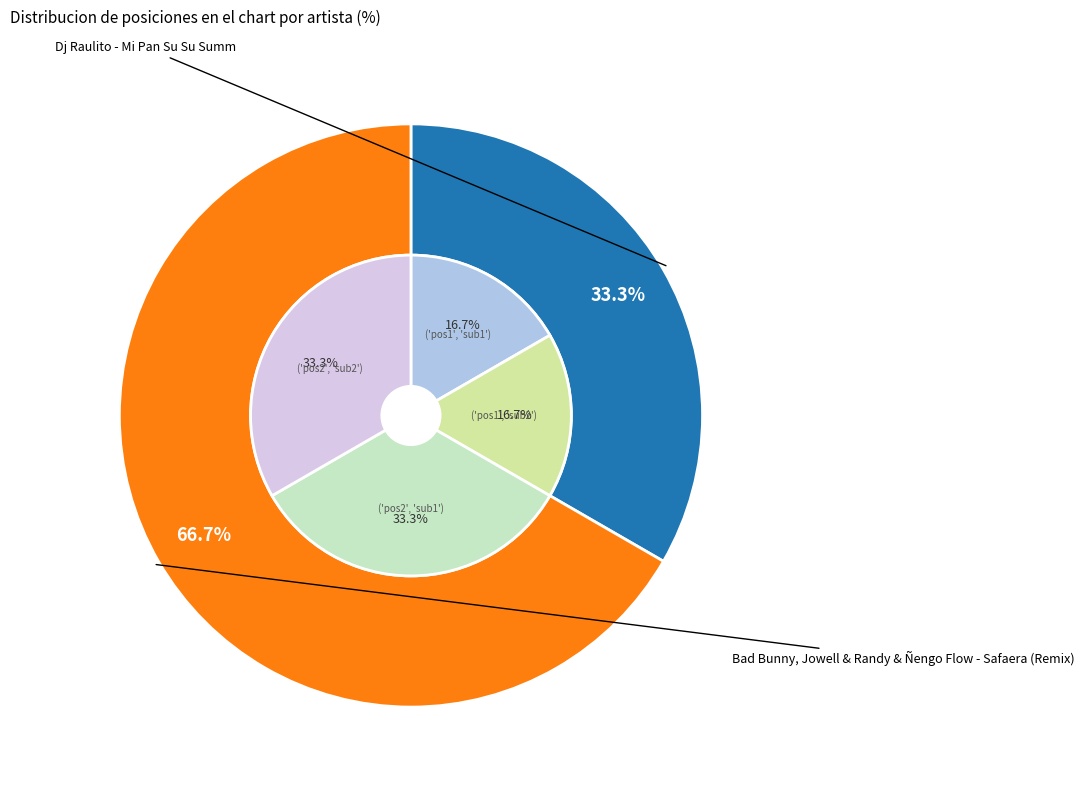

What portion of the pie excludes Bad Bunny, Jowell & Randy & Ñengo Flow - Safaera (Remix)?

33.3%